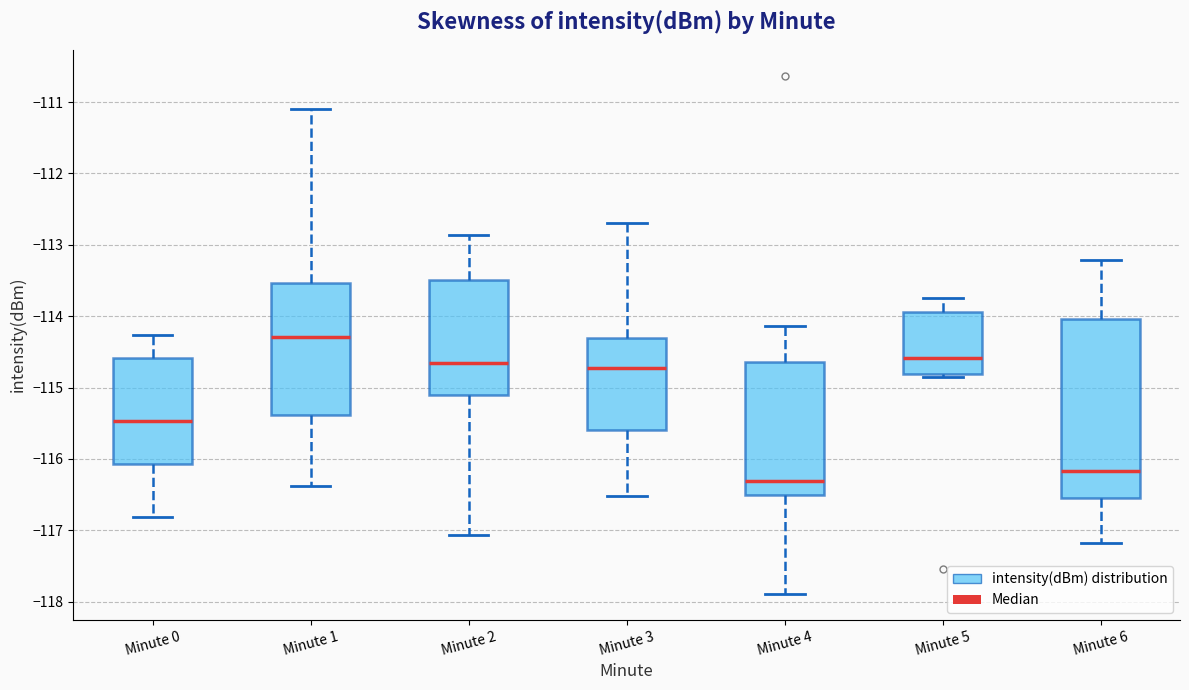

Comparing the boxes themselves (not the whiskers), which one is the tallest?

Minute 6